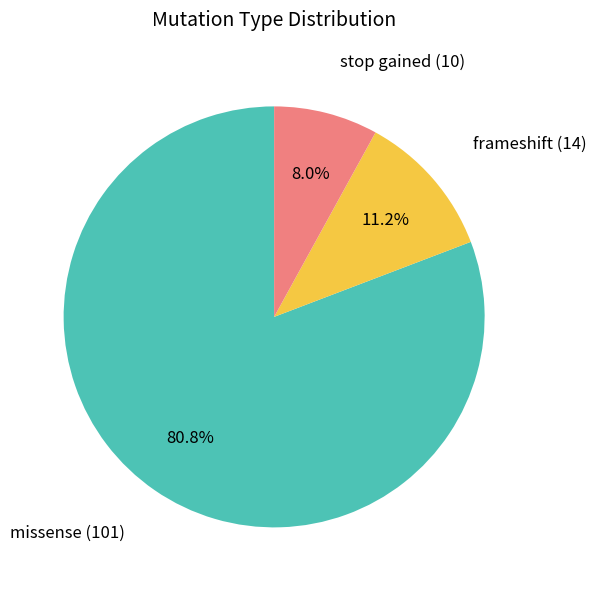

Is there any slice that represents more than half of the pie?

Yes